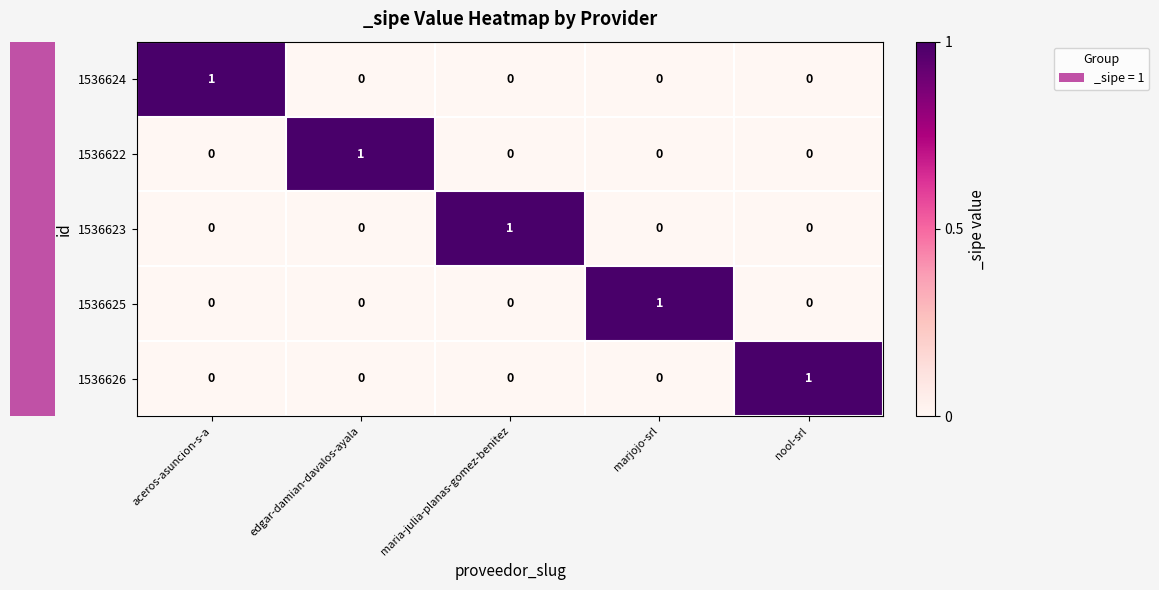

How many distinct data groups are displayed?

5